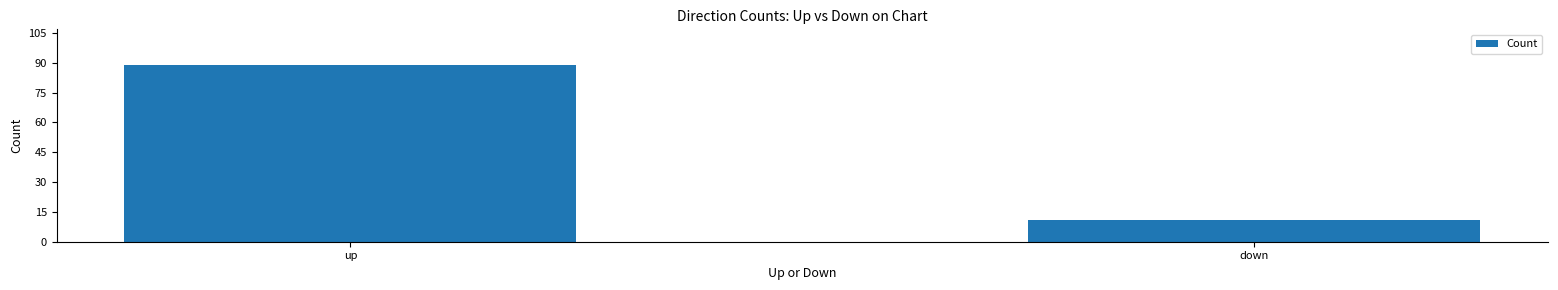

List the labels in order of value, smallest first.

down, up